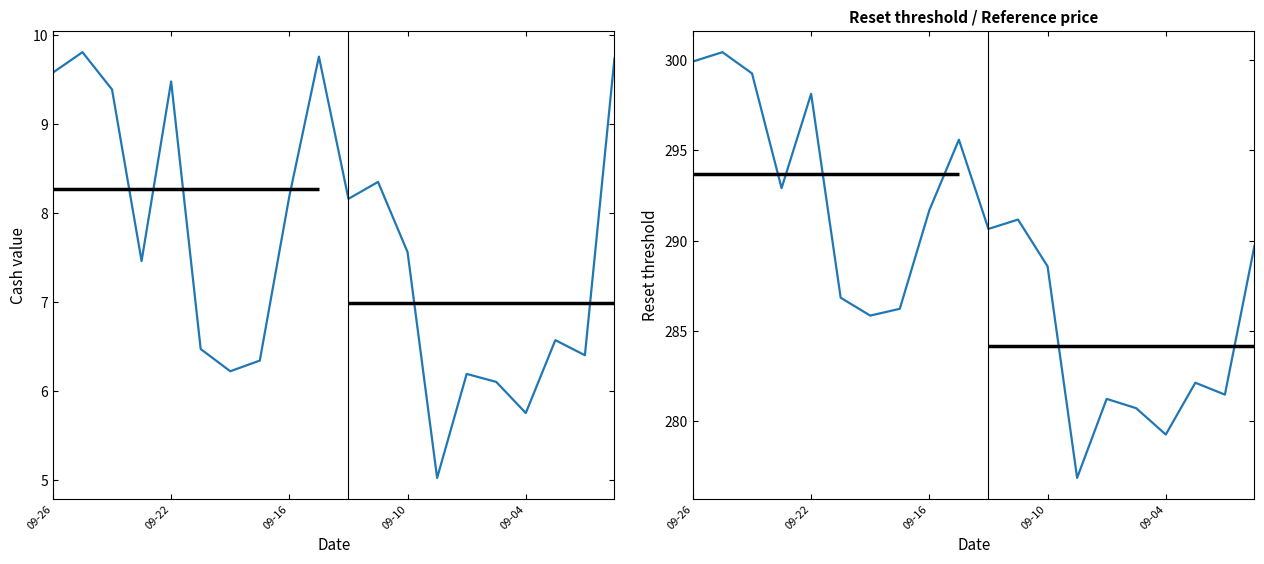

The Reset threshold series shows 421.7 at 15. True or false?

False